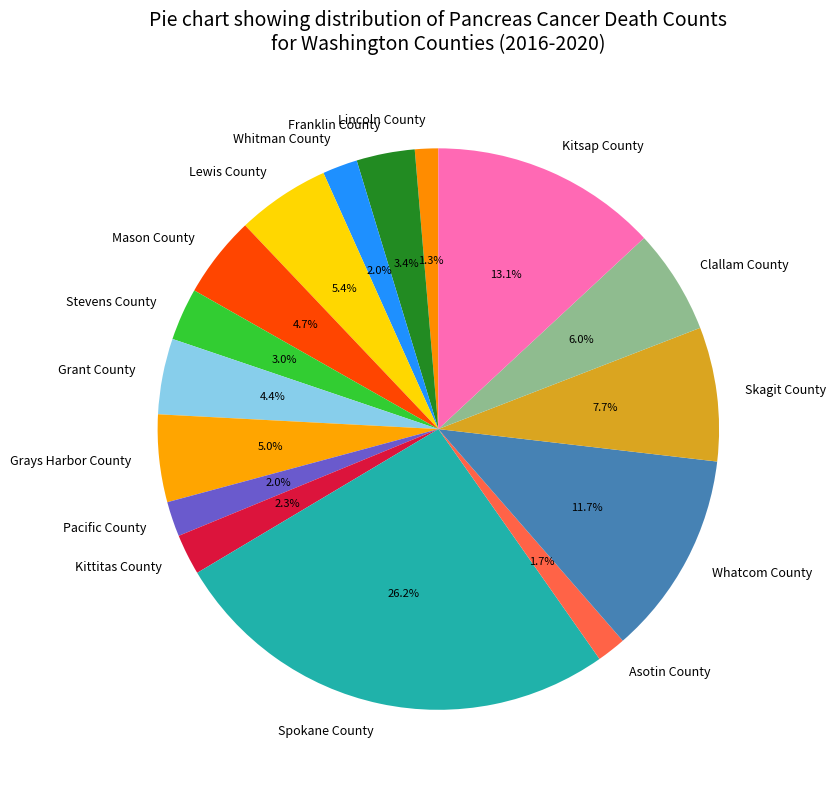

What is the total percentage of Whitman County and Skagit County?

9.7%